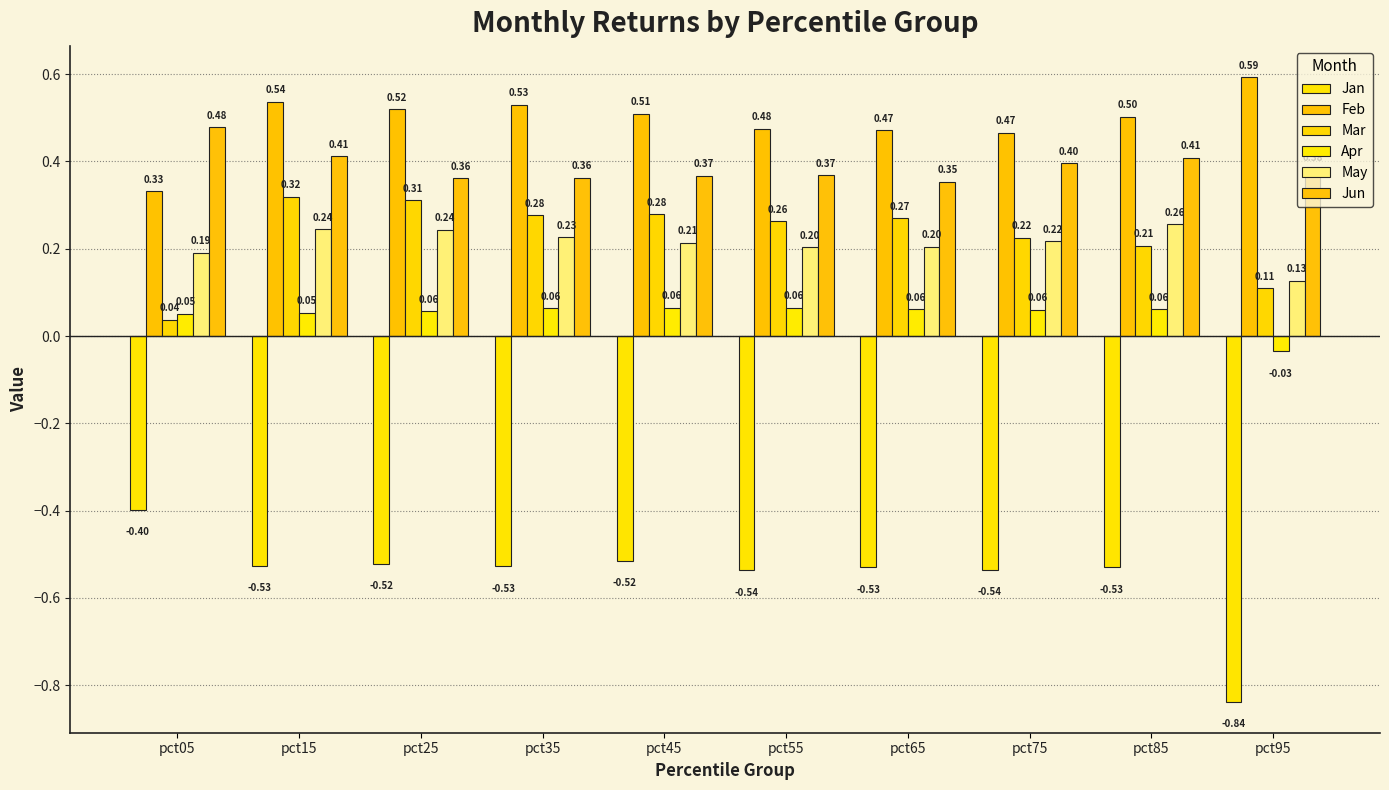

Which label corresponds to the largest value in the chart?

pct95